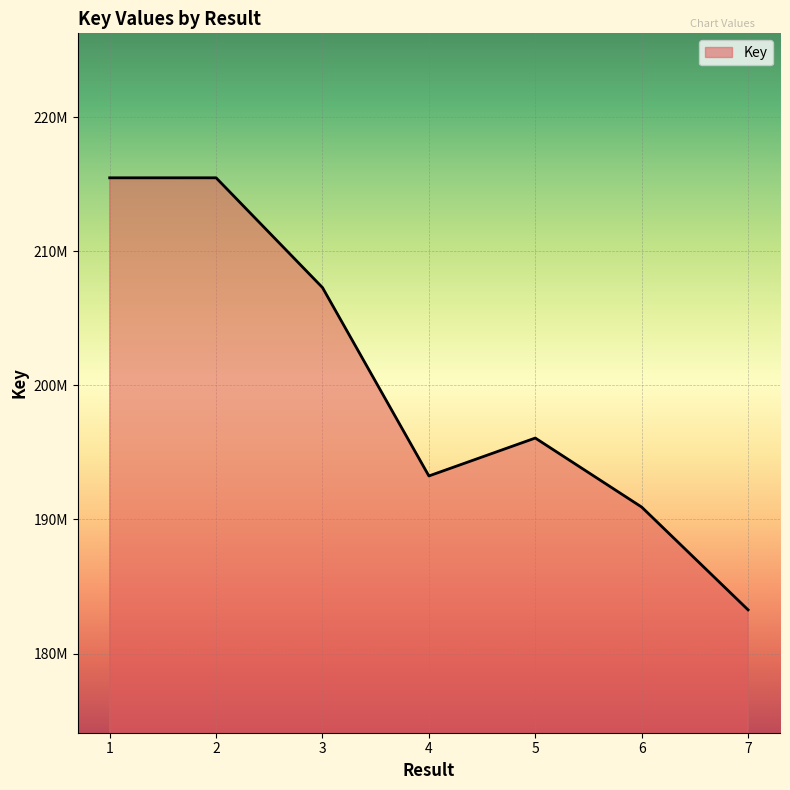

What value does the data have at 3, to the nearest 100?

207290200